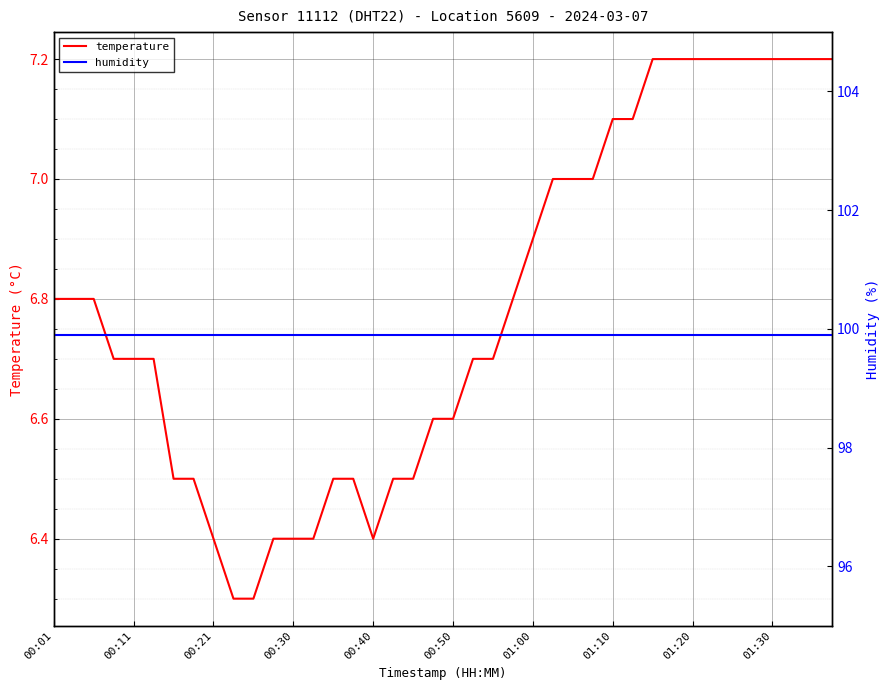

How many lines are shown in the chart?

2